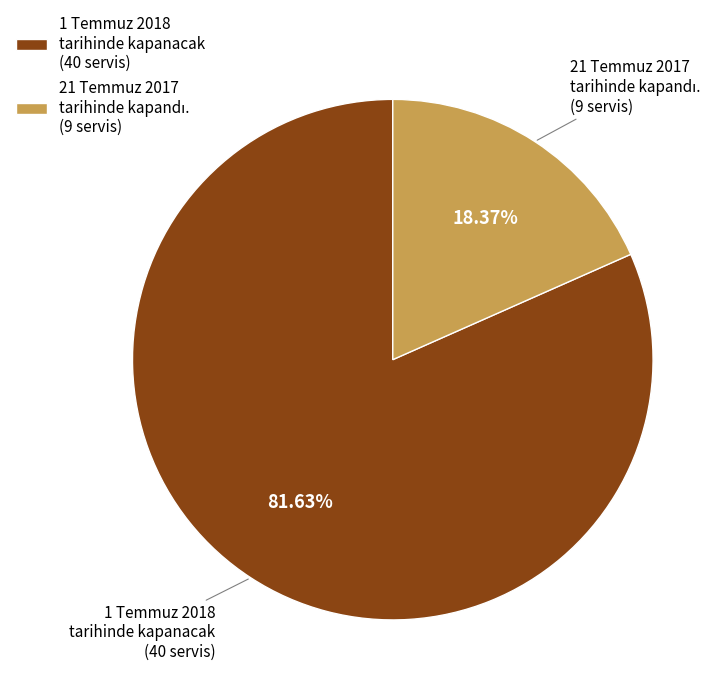

How many slices are in this pie chart?

2